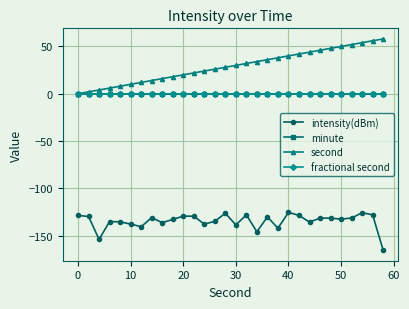

How many lines are shown in the chart?

4